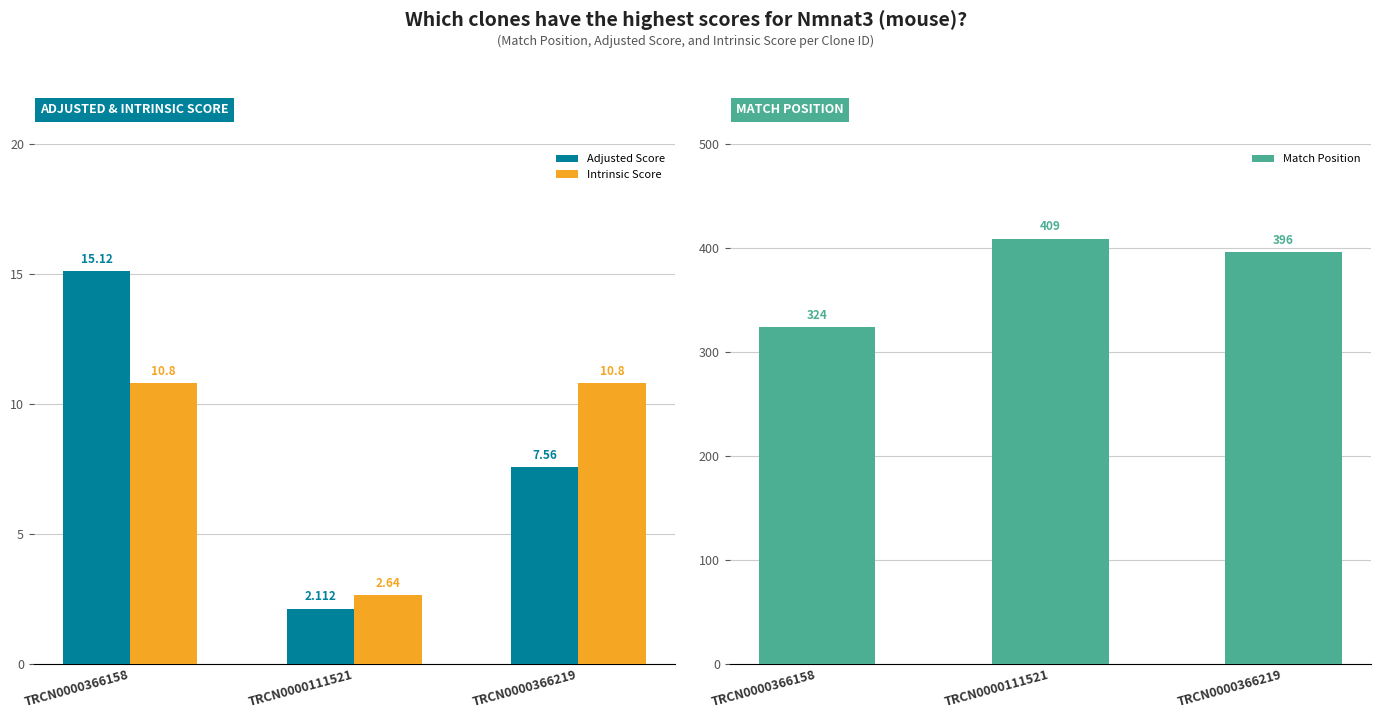

What is the label of the 2nd bar from the left?

TRCN0000111521